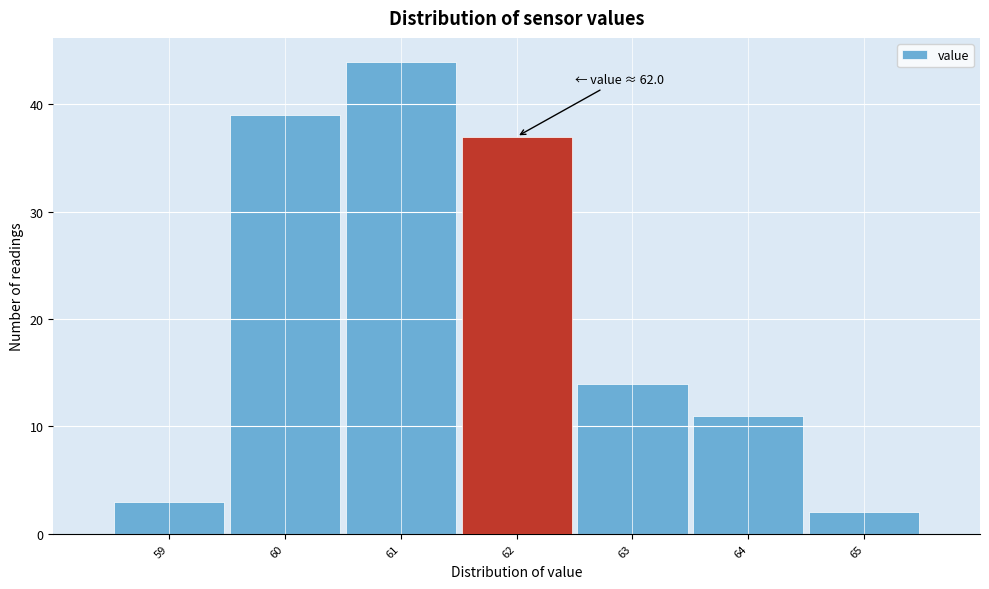

Reading right to left, transcribe all the data shown in this chart.

2	11	14	37	44	39	3